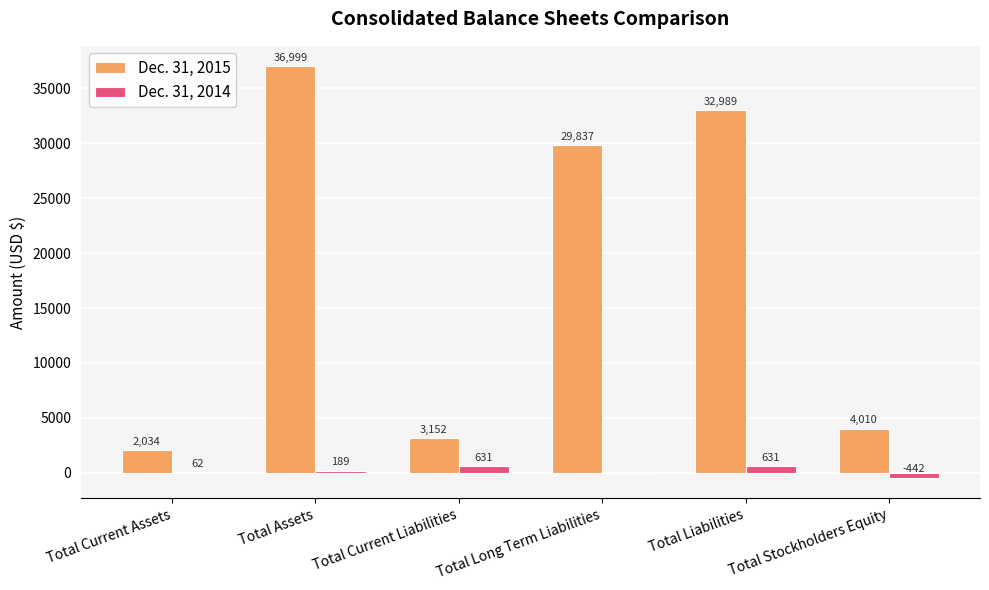

Which series has the widest spread of values?

Dec. 31, 2015